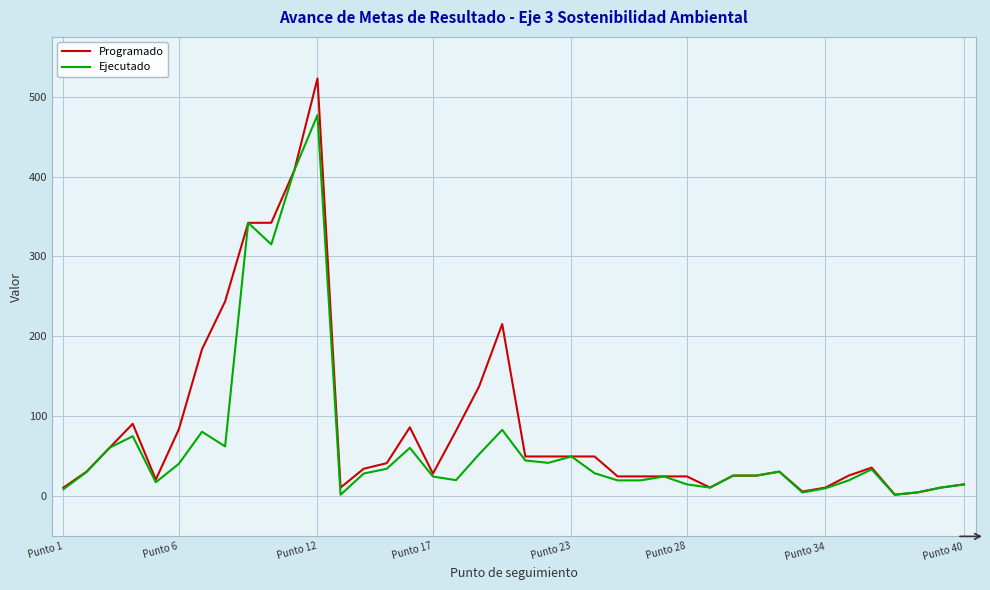

Which series has the largest range (max minus min)?

Programado